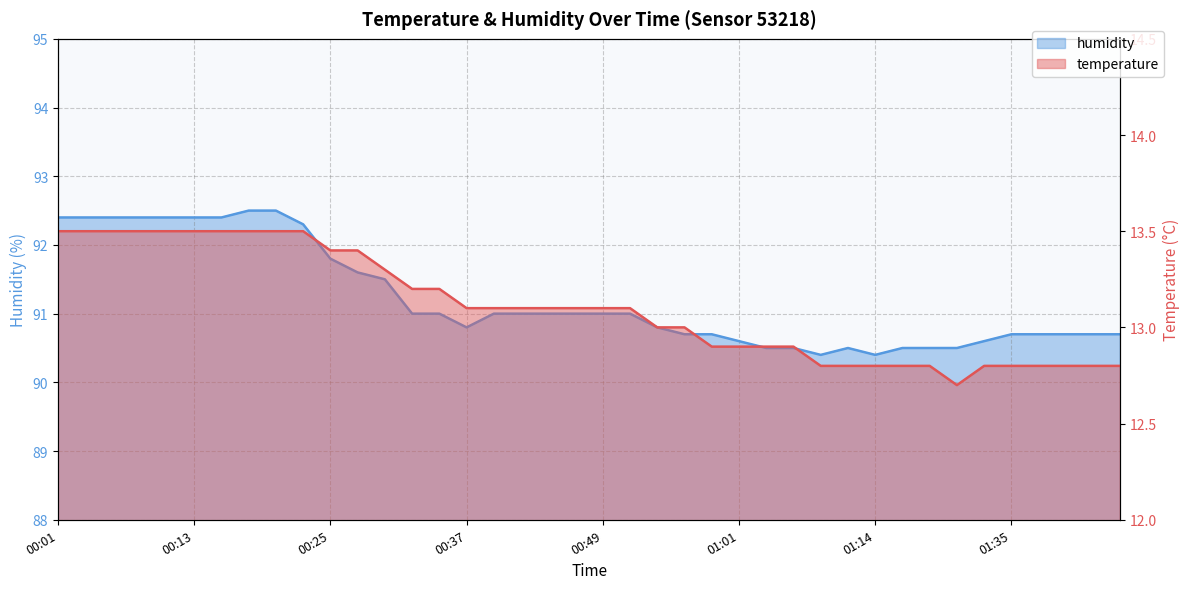

Which series has the largest range (max minus min)?

humidity